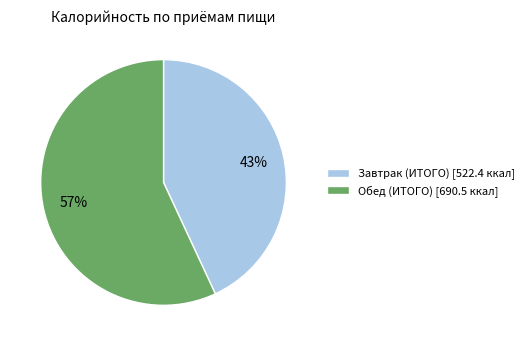

Is the sum of Завтрак (ИТОГО) [522.4 ккал] and Обед (ИТОГО) [690.5 ккал] greater than half?

Yes